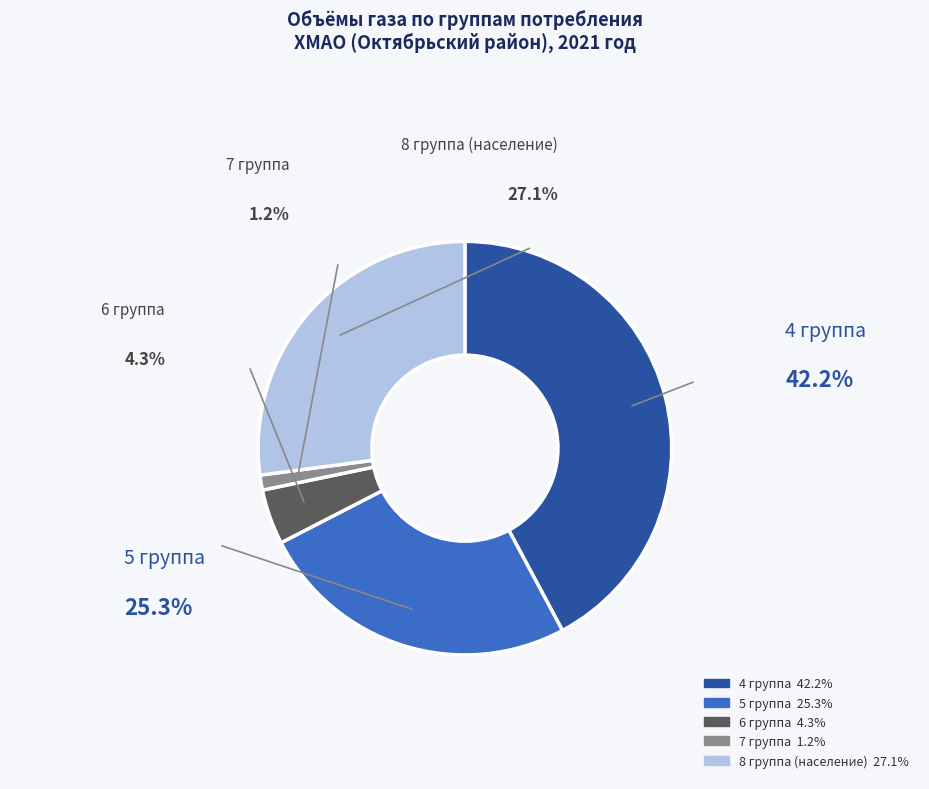

Count the number of slices in the pie.

5